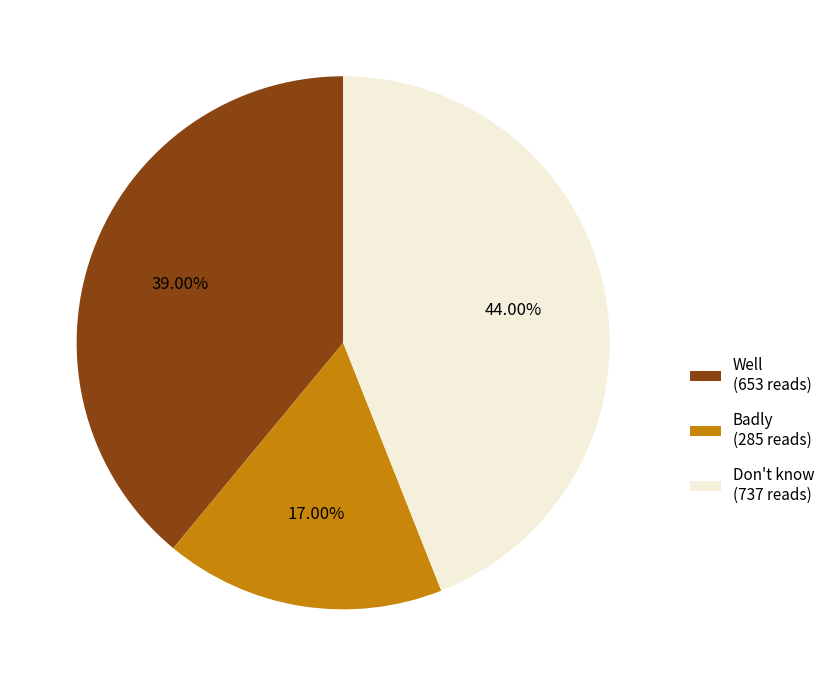

The Badly slice represents 5% of the pie. True or false?

False